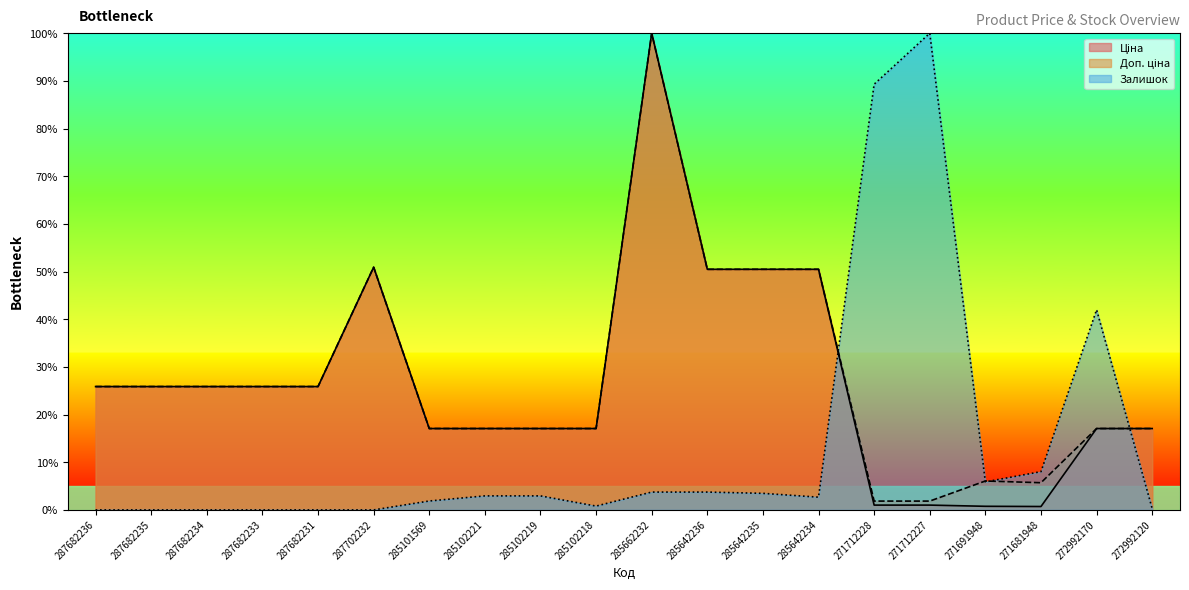

True or false: Ціна has a value of 23.8 at 285102221.

False